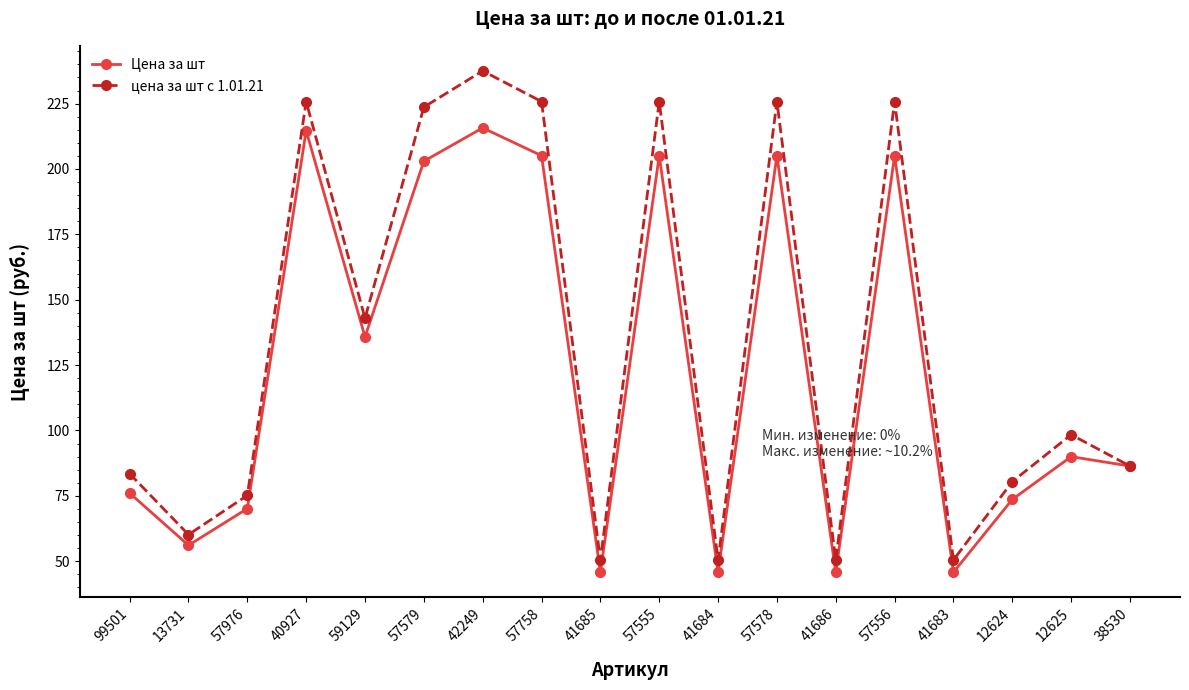

What is the minimum value for Цена за шт?

45.8